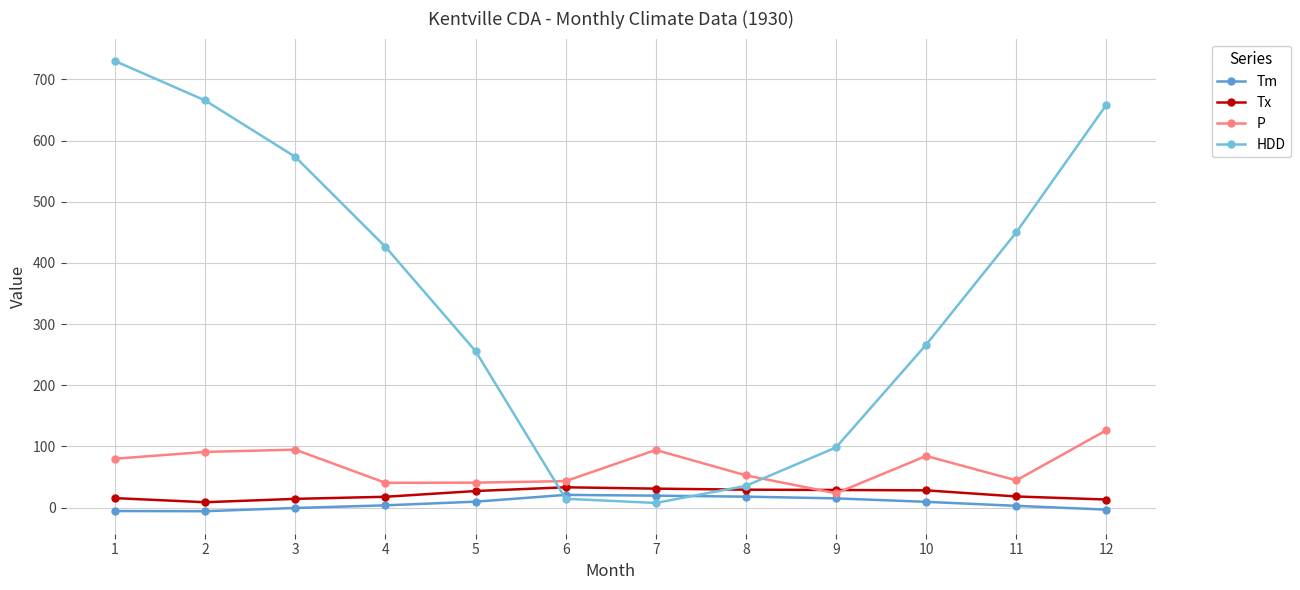

Rank the series at 7 from highest to lowest value.

P, Tx, Tm, HDD